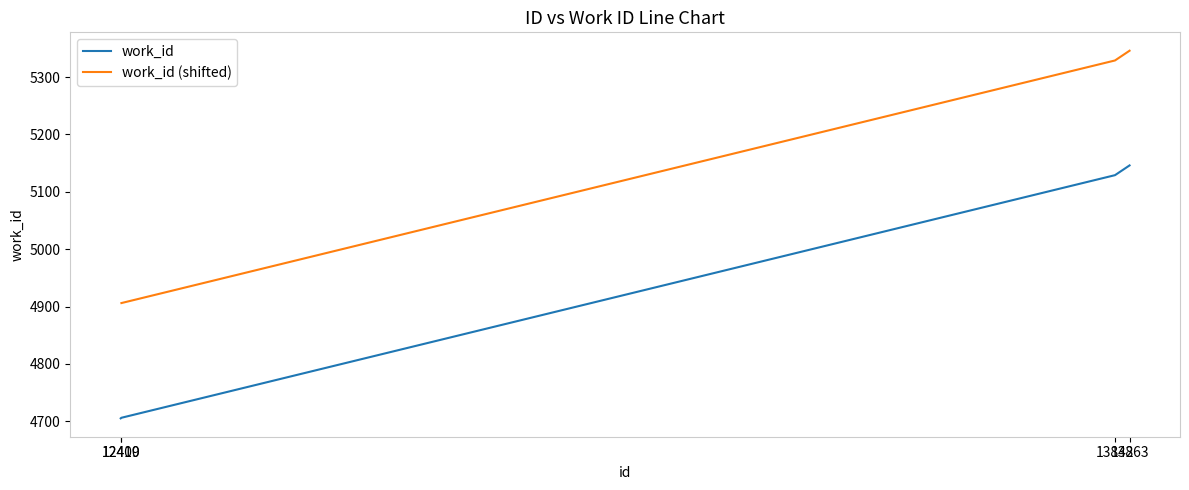

Reading left to right, list all the values displayed in this chart.

12409=4705	12410=4706	13842=5129	13863=5146